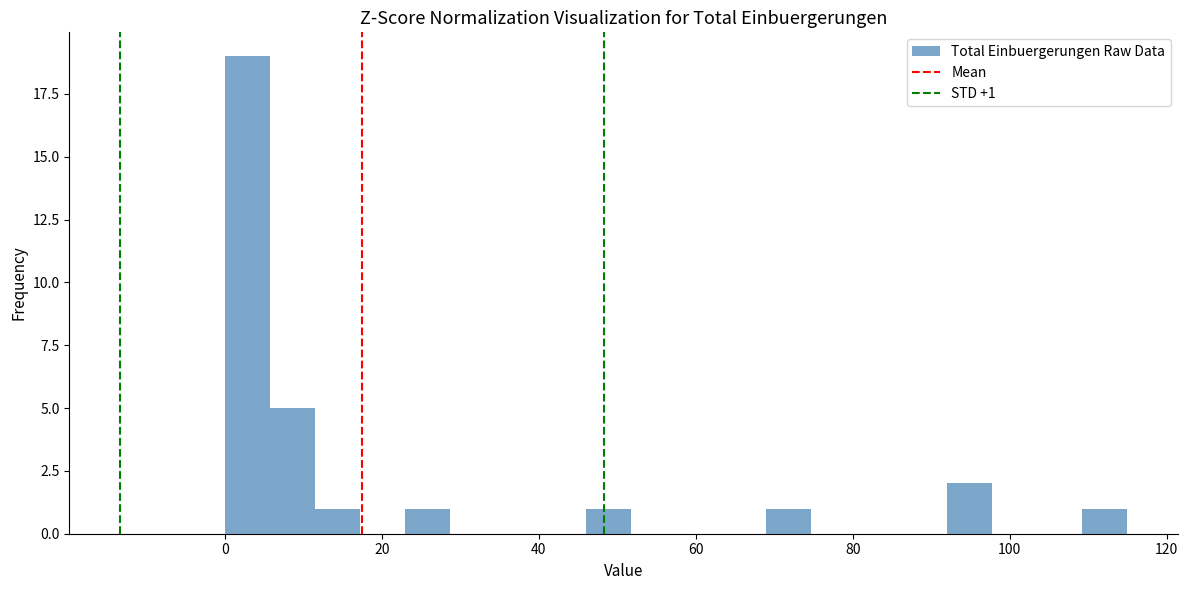

Around what value on the x-axis is the tallest bar? Give the approximate position of its centre, as read against the axis.

2